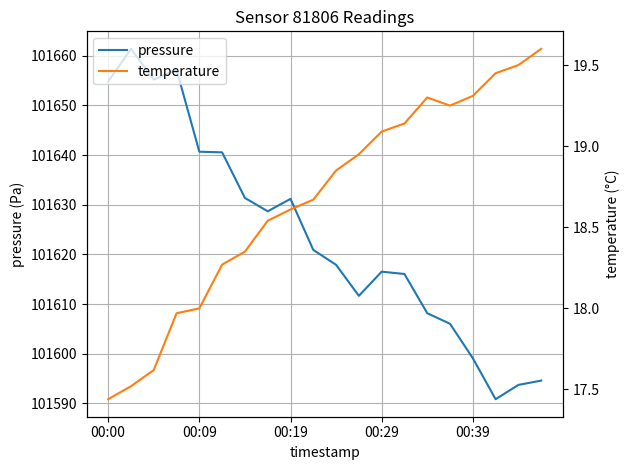

List the series in order of their peak value, highest first.

pressure, temperature